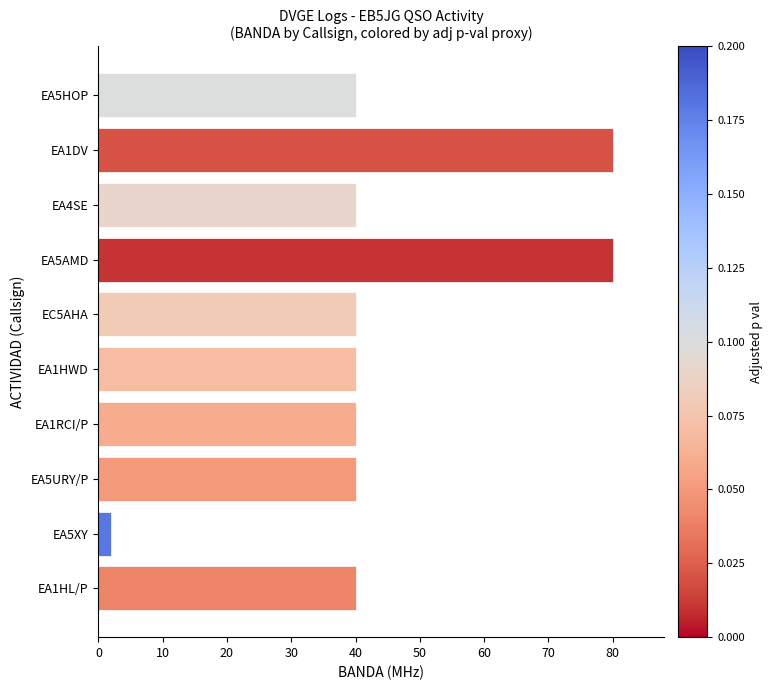

What is the difference between the second highest and second lowest values?

40